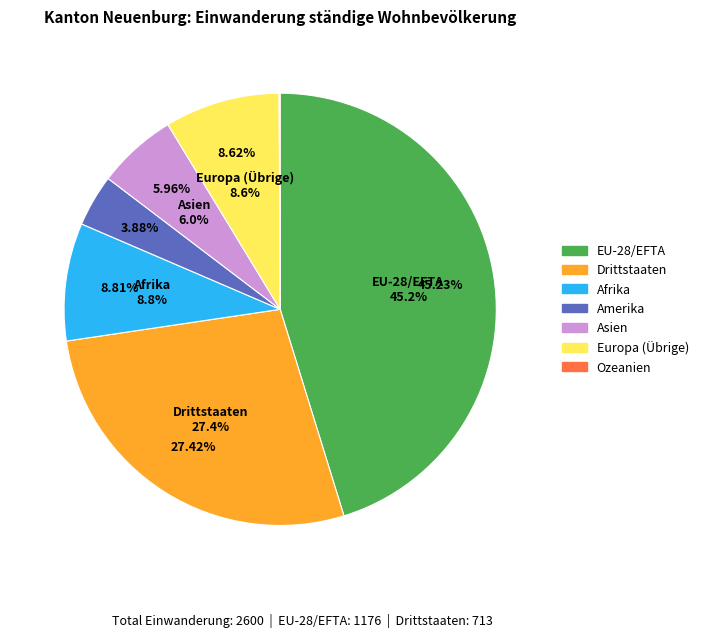

Which has a higher value, Afrika or Europa (Übrige)?

Afrika